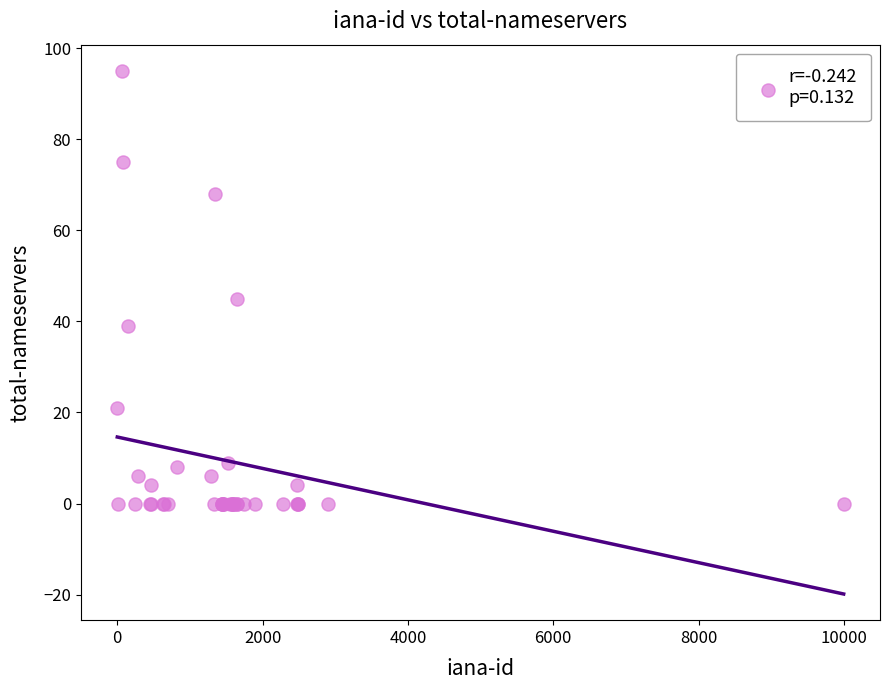

What Y value in the scatter plot is closest to 47?

45